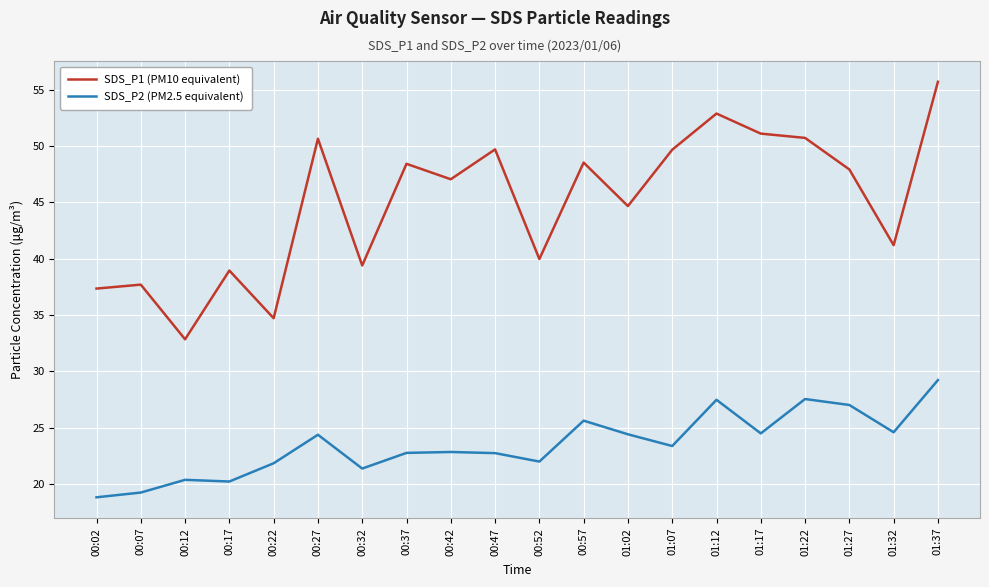

What position from the left is 00:12?

3